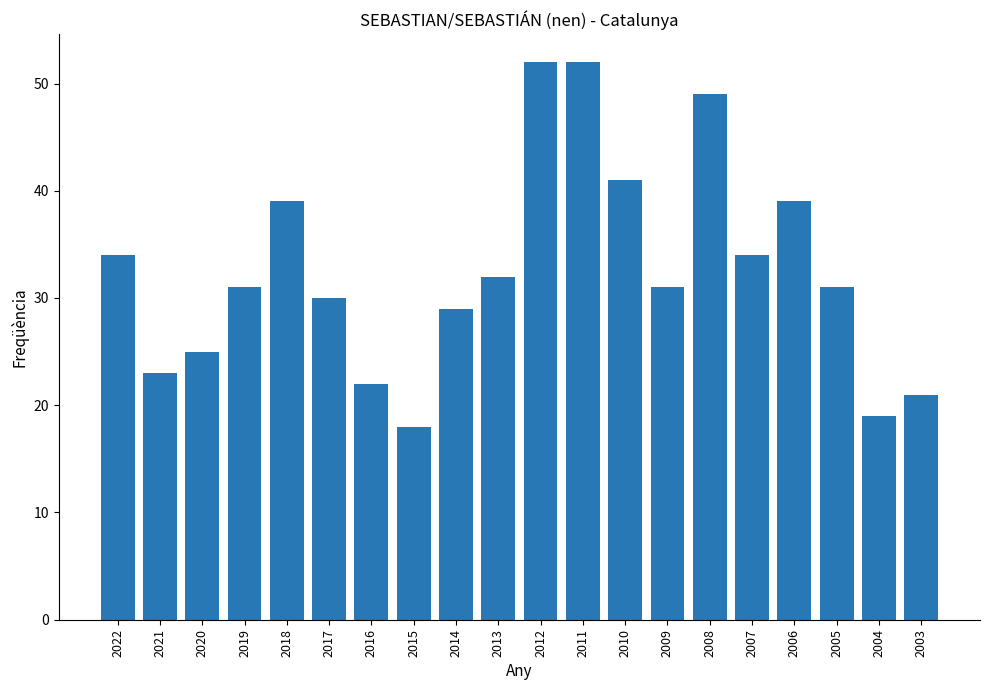

What is the average value?

33